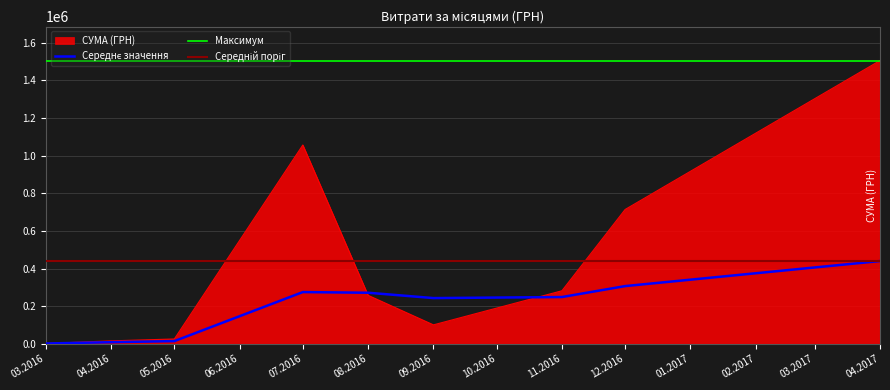

What is the highest value of the СУМА (ГРН) series?

1504929.0